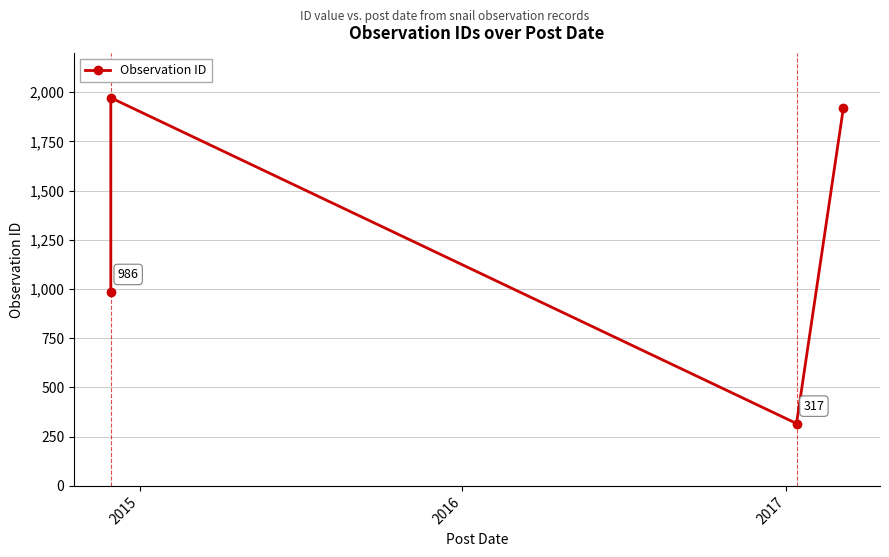

How many lines are shown in the chart?

1